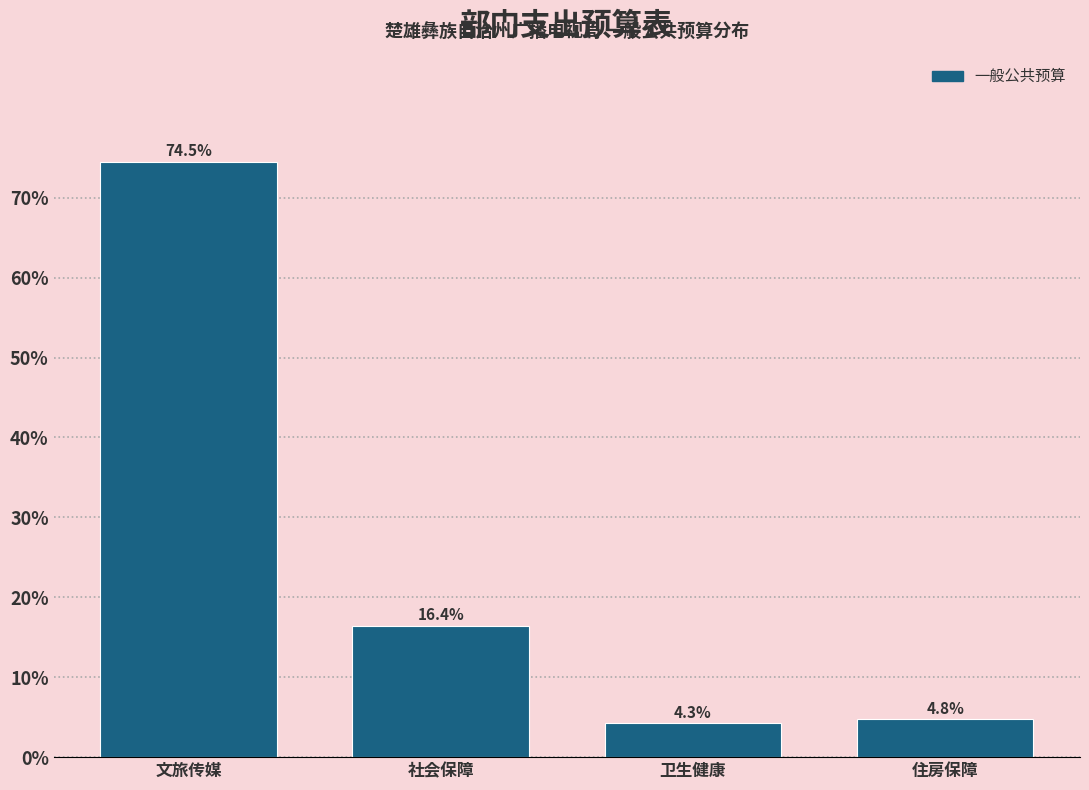

Reading right to left, extract all data points from this chart.

住房保障=4.8	卫生健康=4.3	社会保障=16.4	文旅传媒=74.5